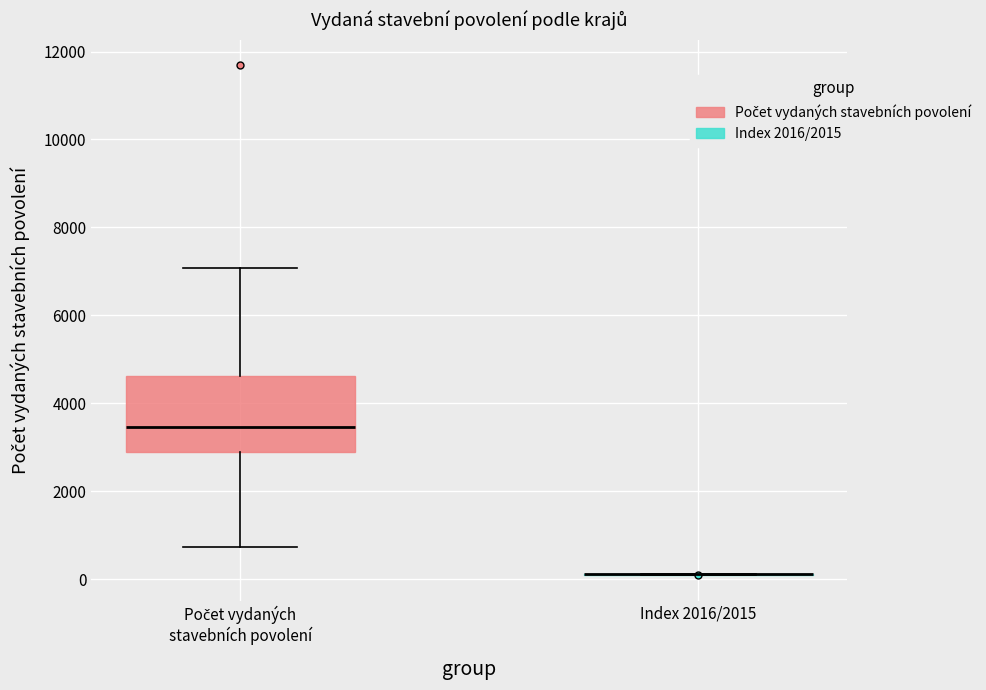

Reading left to right, read every box against the y-axis: the position of its median line, the range the box covers, and the ends of its whiskers. The values are not printed on the chart, so give them approximately, as read against the axis.

Počet vydaných stavebních povolení: median 3400, box 2800 to 4600, whiskers 800 to 7000
Index 2016/2015: box collapsed to a line at 200, whiskers 0 to 200